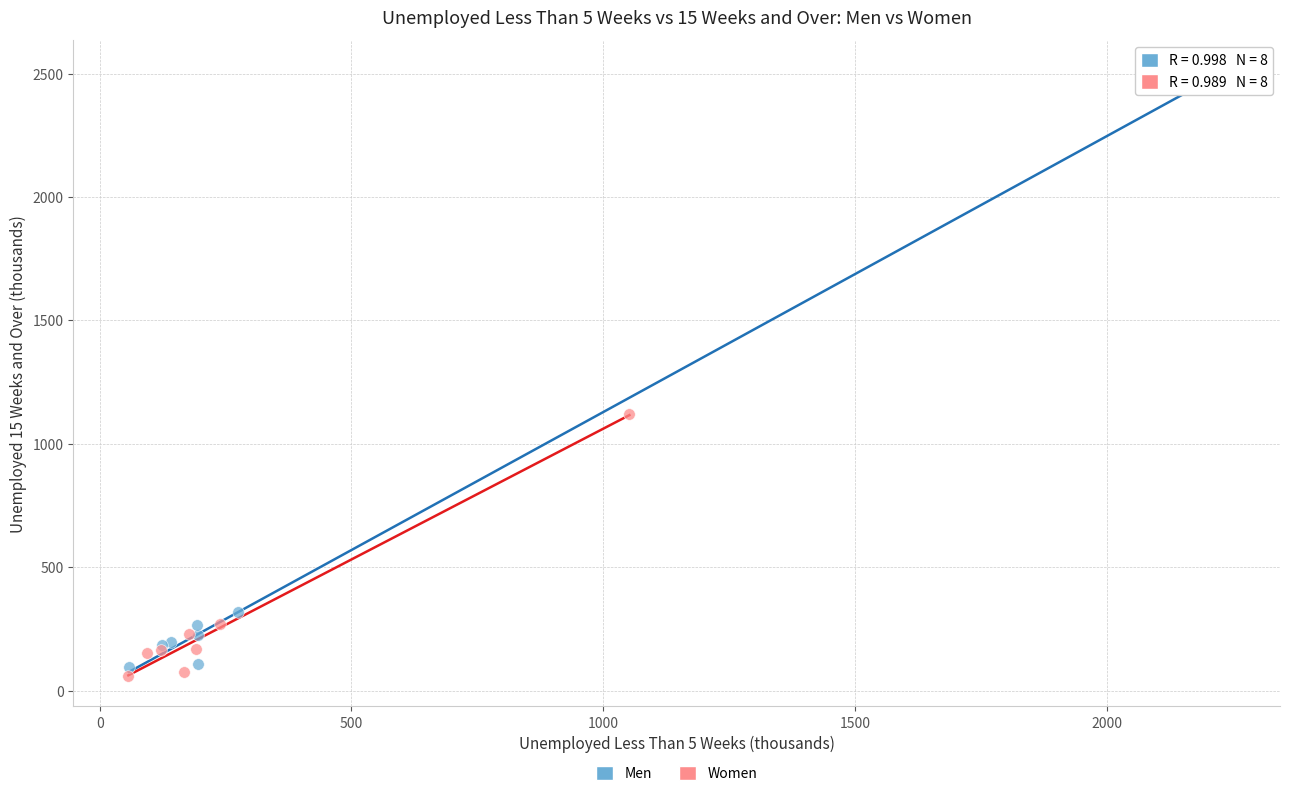

Which series has the largest Y range (max minus min)?

Men